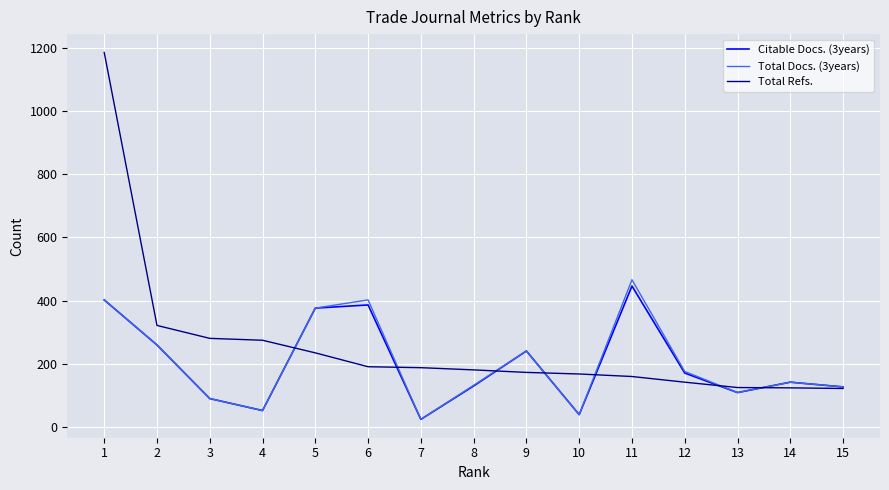

Which category has the lowest value in the Total Docs. (3years) series?

7